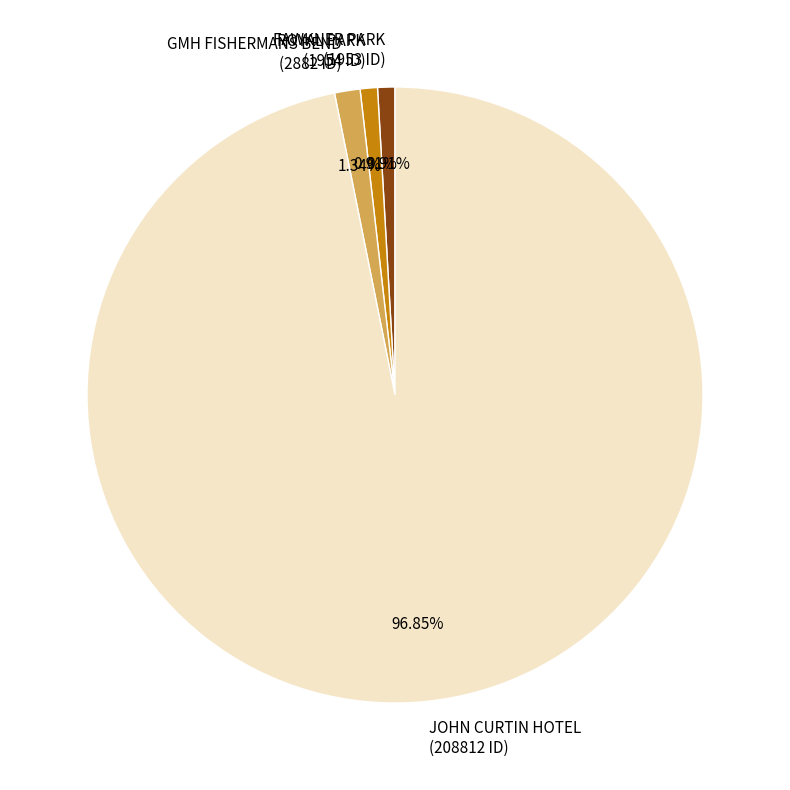

Is GMH FISHERMANS BEND (2882 ID) the majority of the pie?

No